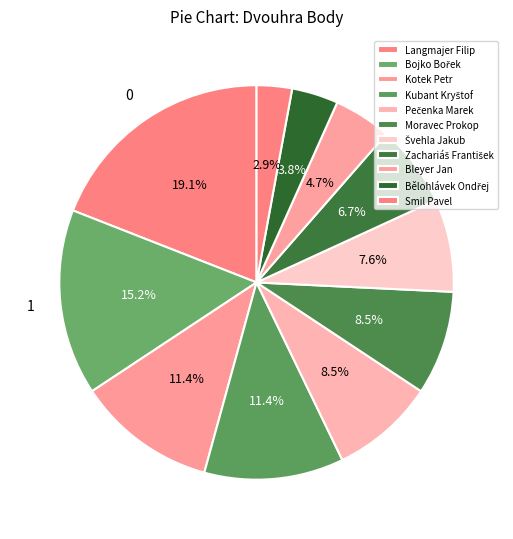

Is the sum of Langmajer Filip and Kotek Petr greater than half?

No